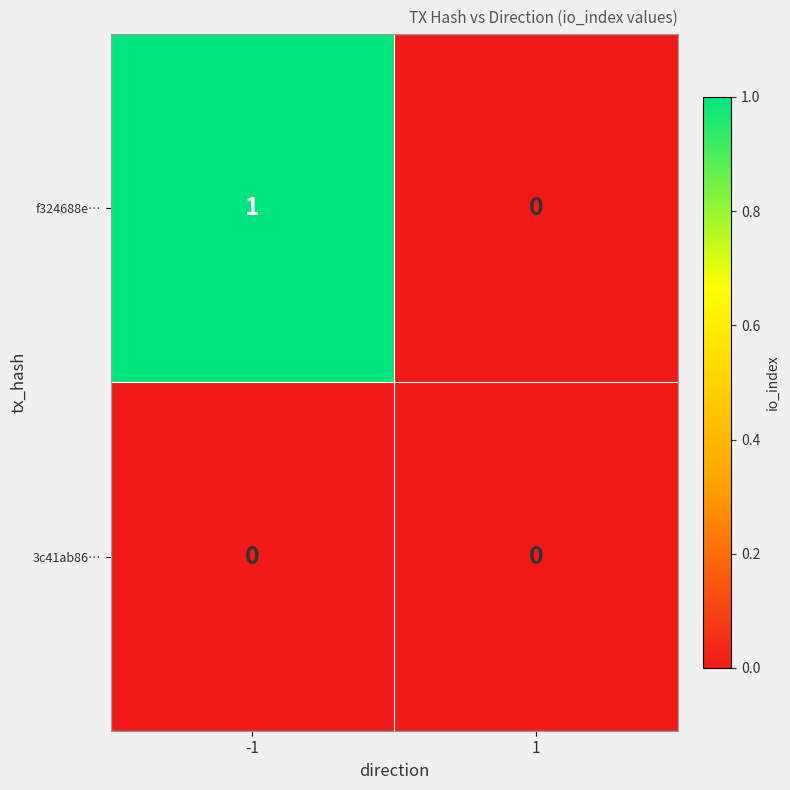

Reading right to left, transcribe all the data shown in this chart.

f324688e…: 1=0	-1=1
3c41ab86…: 1=0	-1=0